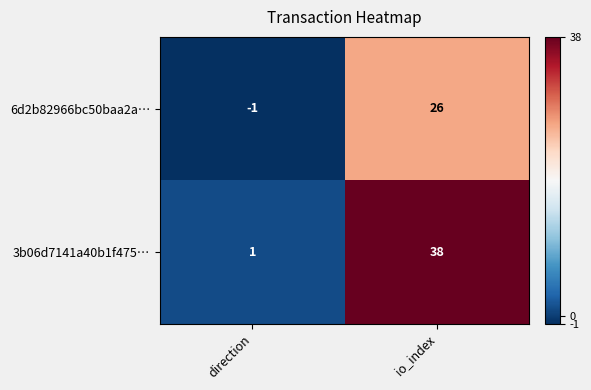

Reading left to right, transcribe all the data shown in this chart.

6d2b82966bc50baa2a…: direction=-1	io_index=26
3b06d7141a40b1f475…: direction=1	io_index=38